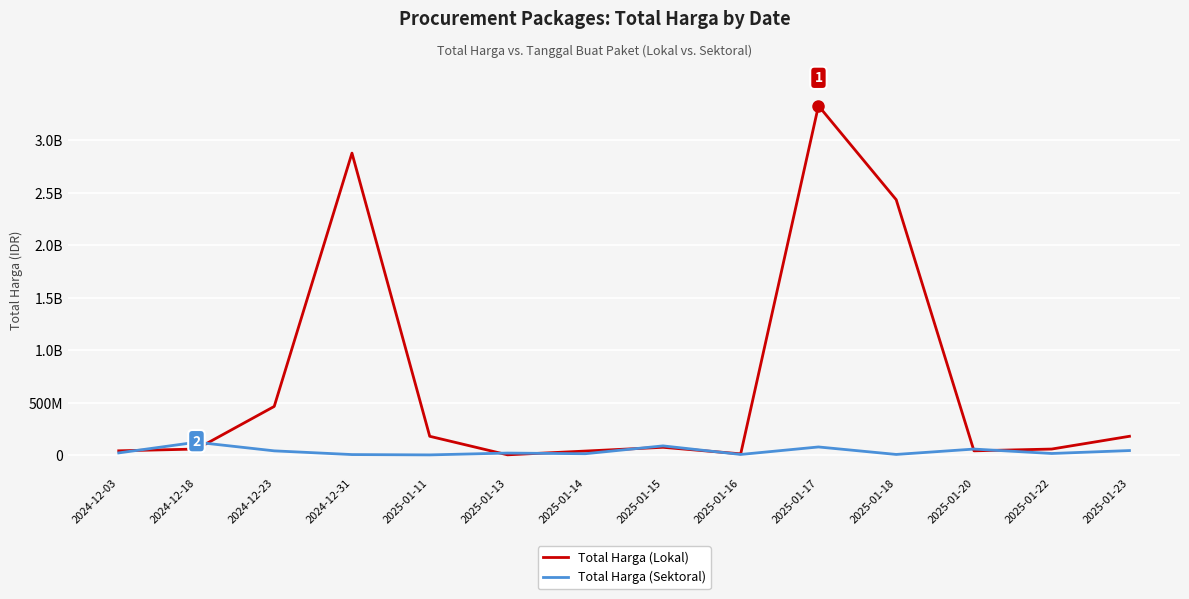

What is the difference between the second highest and second lowest values in the Total Harga (Sektoral) series?

82766280